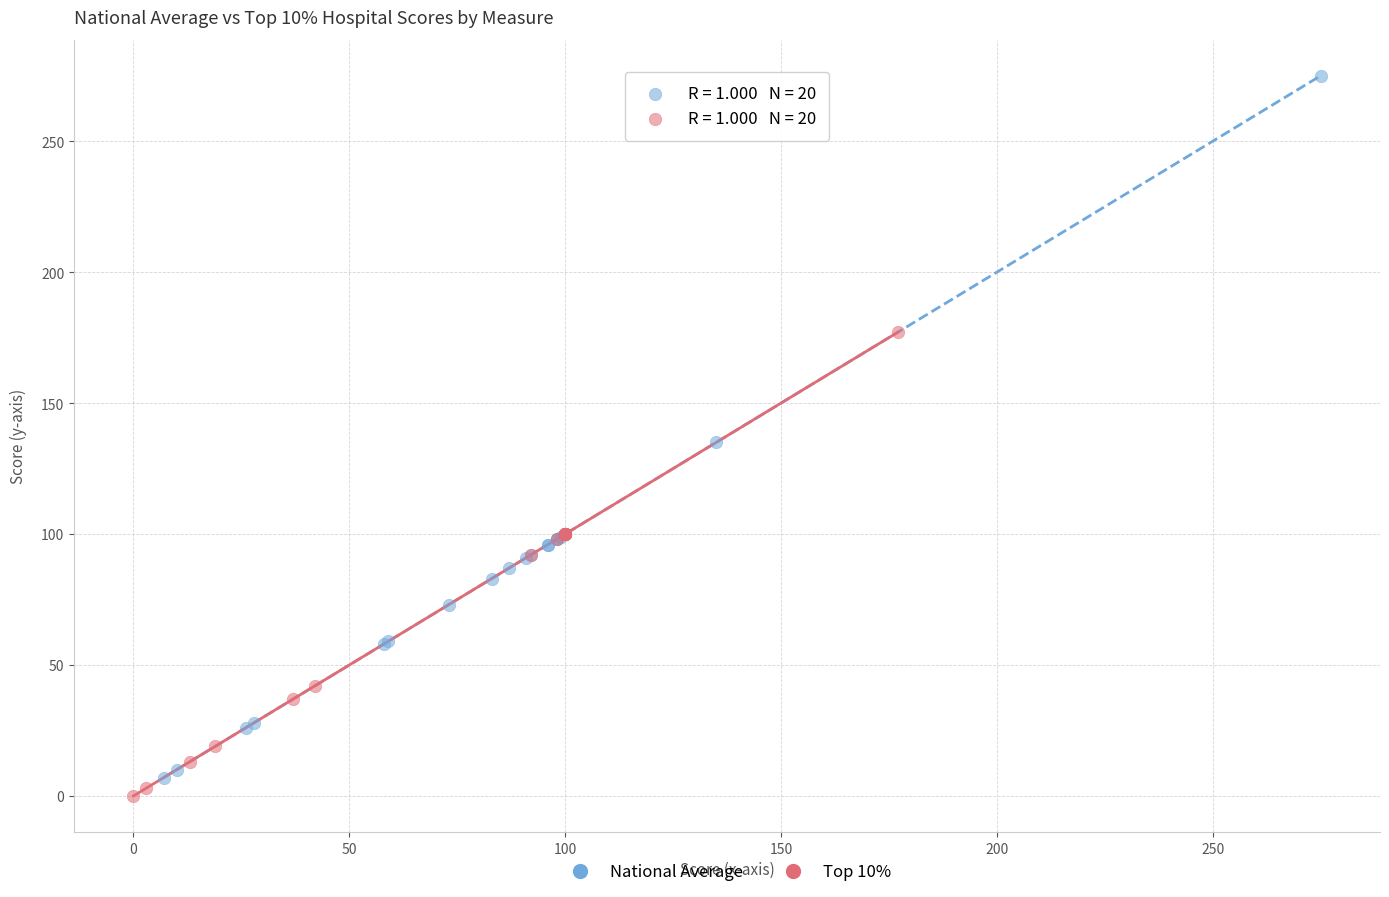

Which series has the largest Y range (max minus min)?

National Average